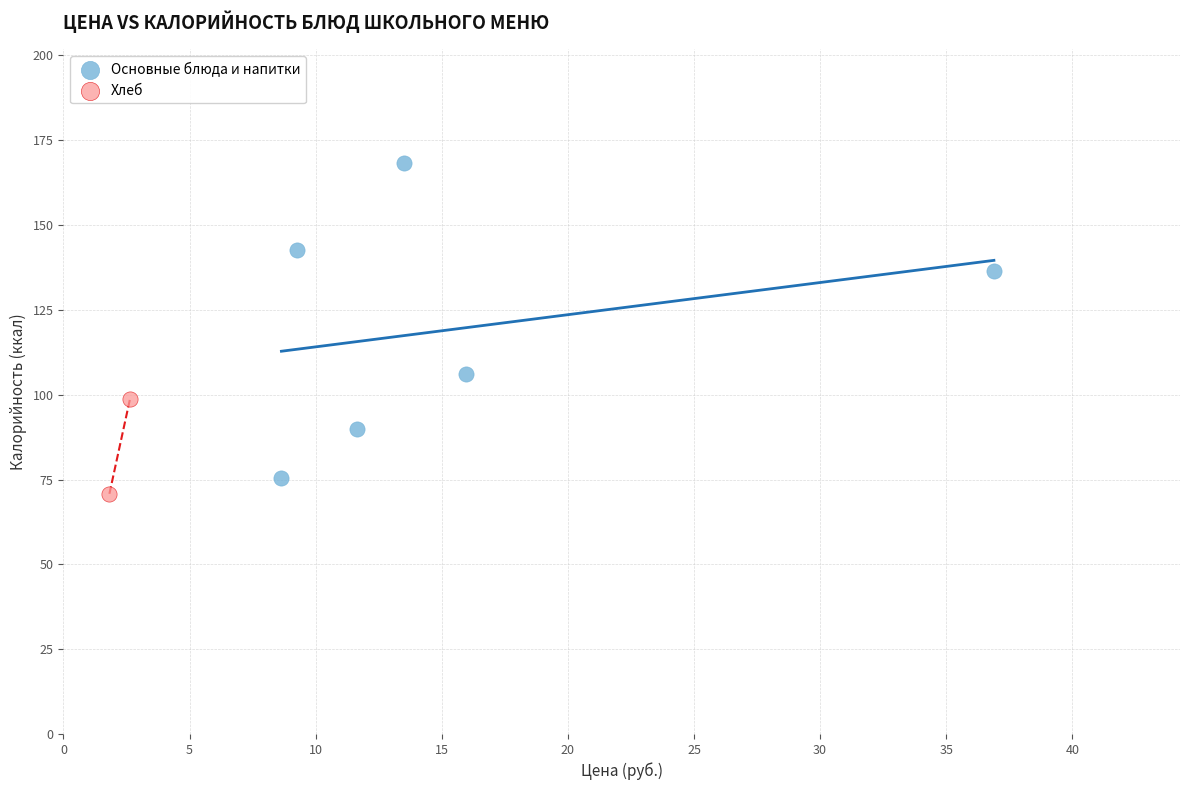

What are all the series names shown in the legend?

Основные блюда и напитки, Хлеб